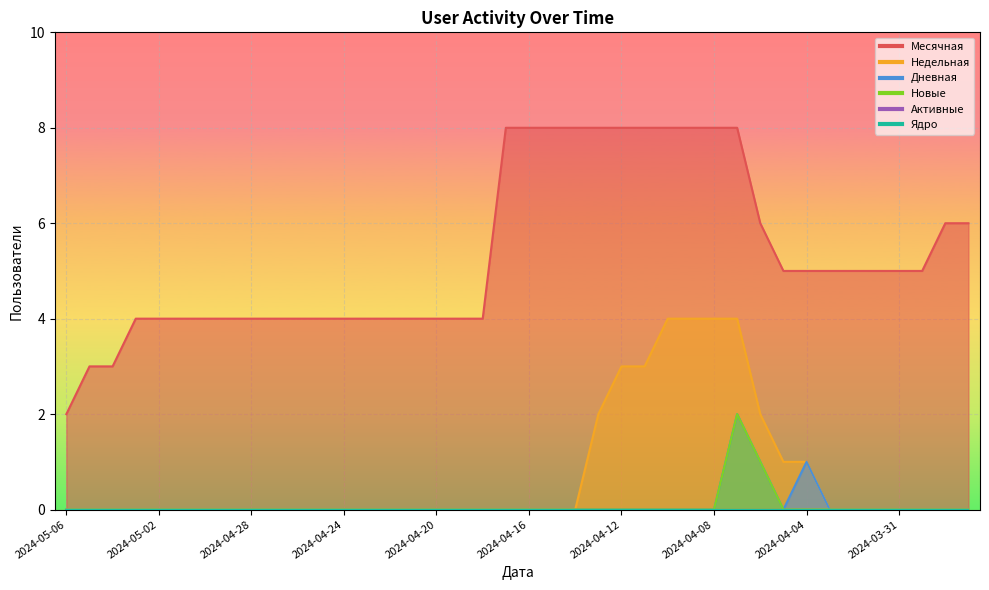

Reading left to right, list all the values displayed in this chart.

Месячная: 2	3	3	4	4	4	4	4	4	4	4	4	4	4	4	4	4	4	4	8	8	8	8	8	8	8	8	8	8	8	6	5	5	5	5	5	5	5	6	6
Недельная: 0	0	0	0	0	0	0	0	0	0	0	0	0	0	0	0	0	0	0	0	0	0	0	2	3	3	4	4	4	4	2	1	1	0	0	0	0	0	0	0
Дневная: 0	0	0	0	0	0	0	0	0	0	0	0	0	0	0	0	0	0	0	0	0	0	0	0	0	0	0	0	0	2	1	0	1	0	0	0	0	0	0	0
Новые: 0	0	0	0	0	0	0	0	0	0	0	0	0	0	0	0	0	0	0	0	0	0	0	0	0	0	0	0	0	2	1	0	0	0	0	0	0	0	0	0